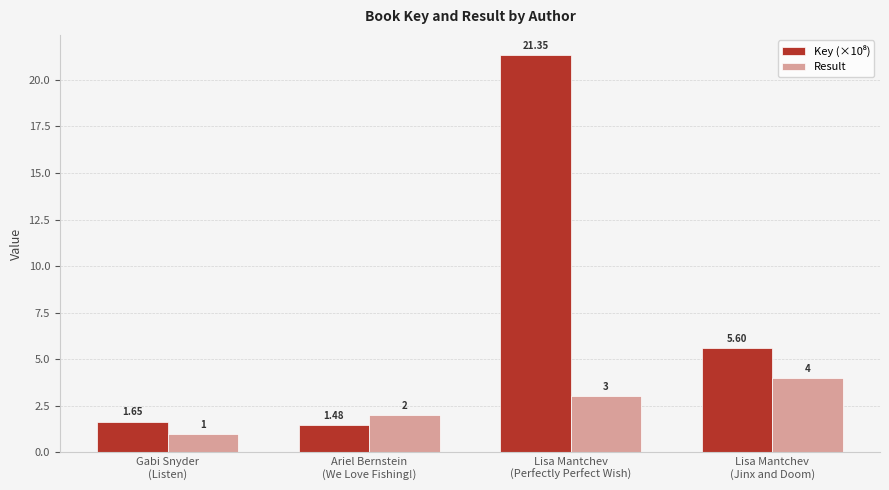

What is the average value of the Result series?

2.5